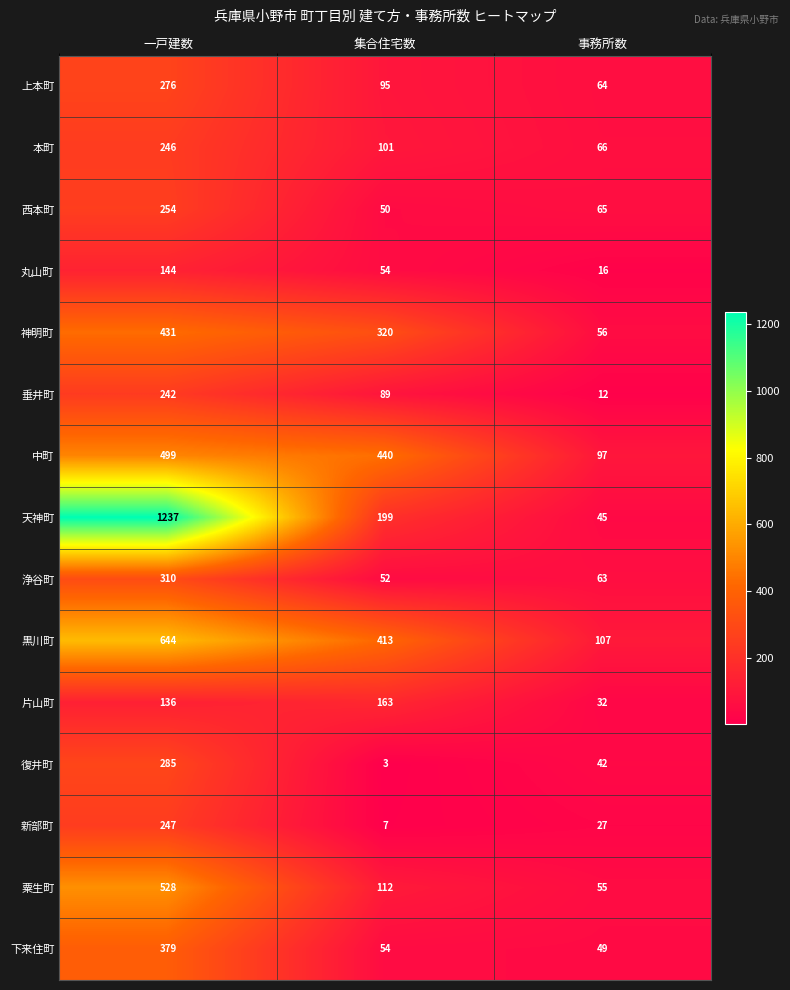

What is the difference between the maximum and minimum values in the 丸山町 series?

128